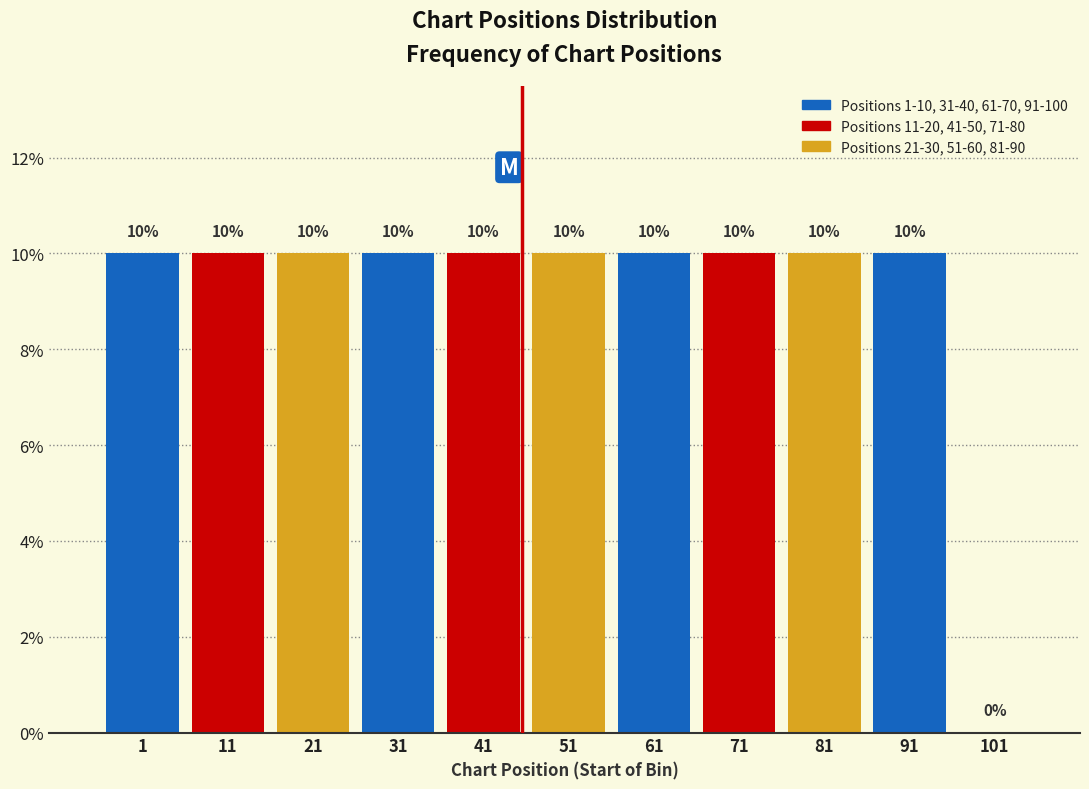

Reading left to right, list all the values displayed in this chart.

1=10	11=10	21=10	31=10	41=10	51=10	61=10	71=10	81=10	91=10	101=0